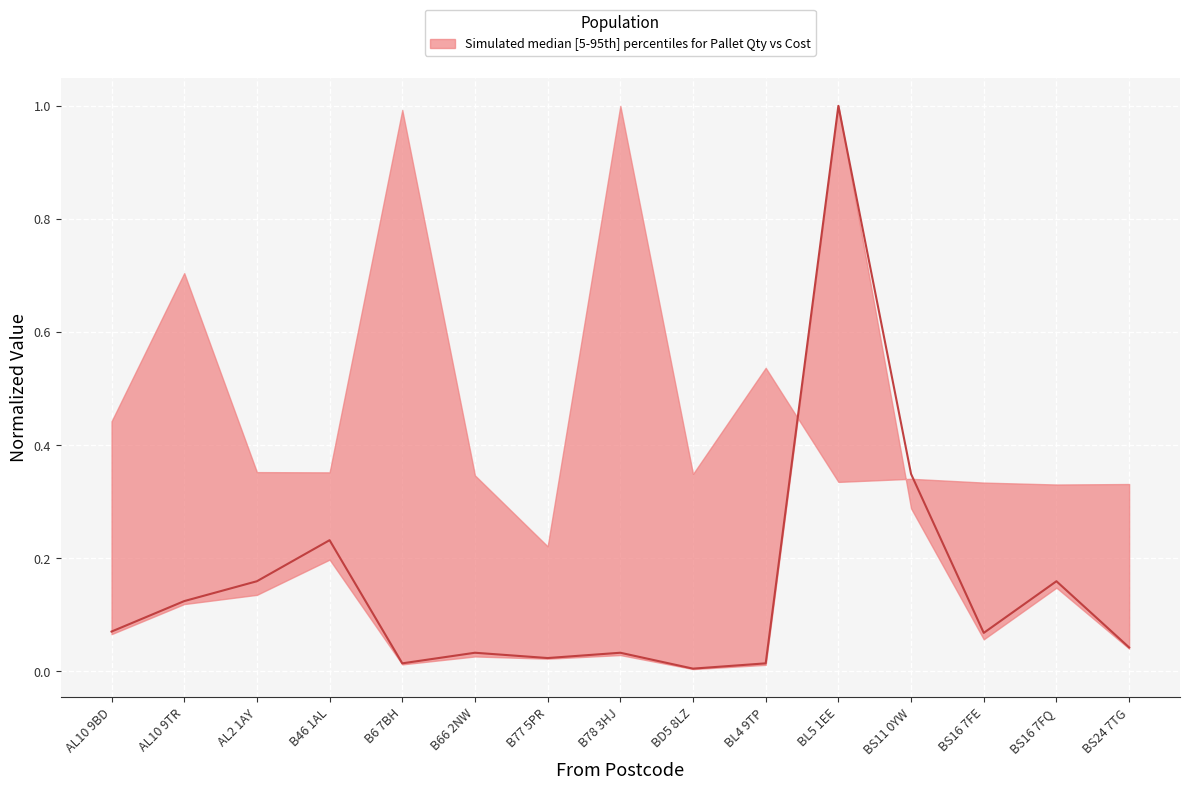

What is the label of the 15th point from the left?

BS24 7TG